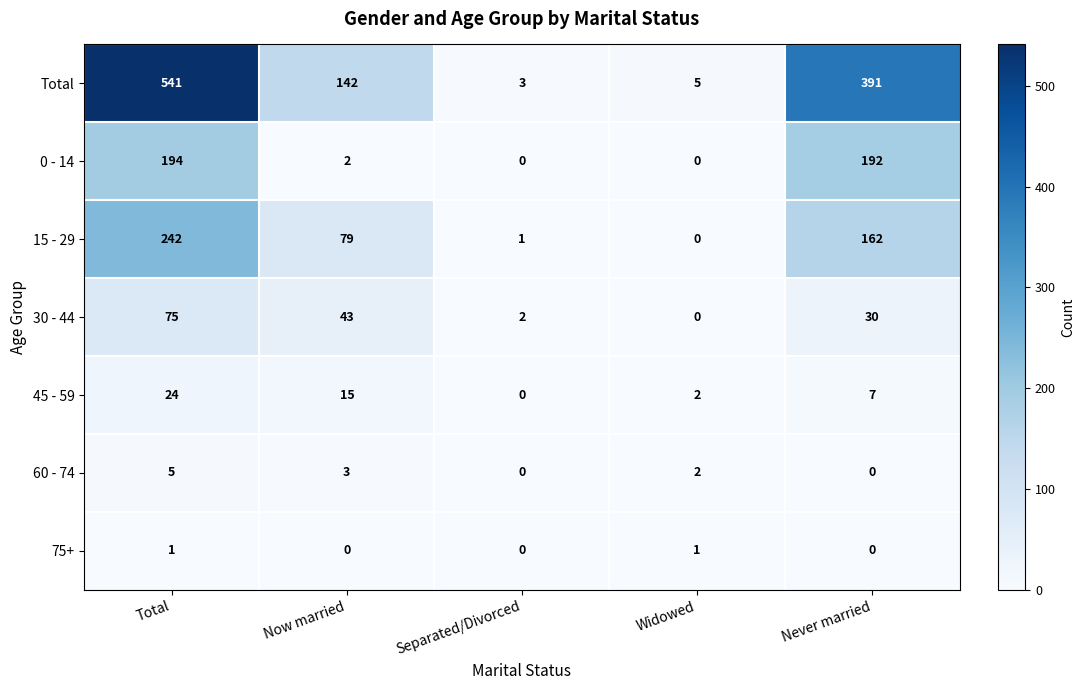

True or false: Total has a value of 3 at Separated/Divorced.

True